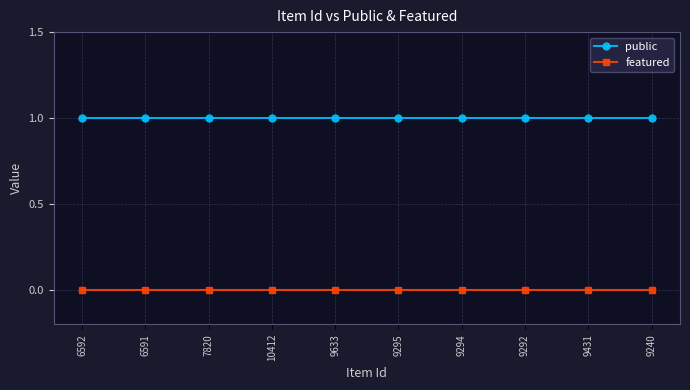

What position from the left is 9633?

5